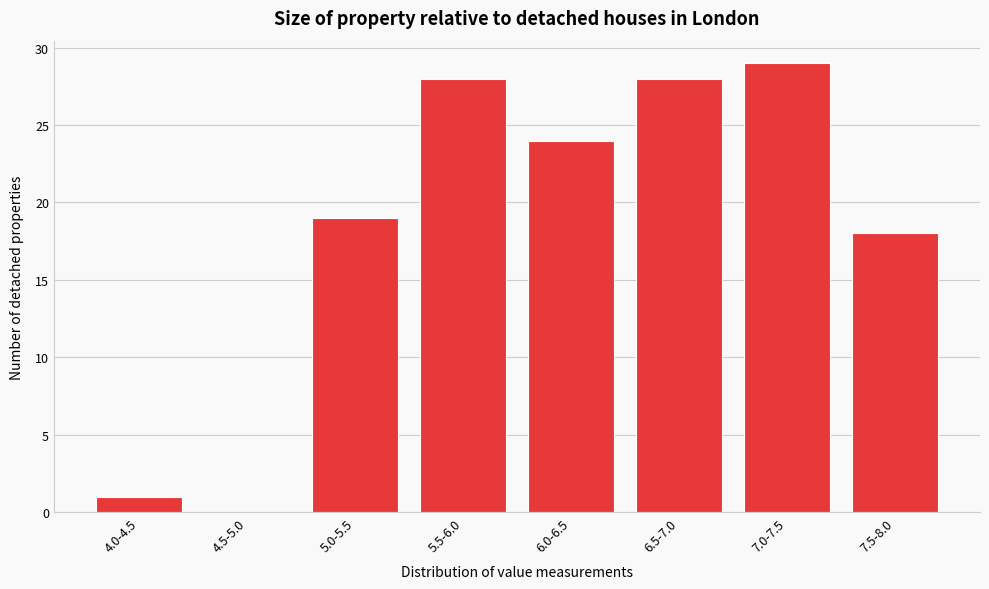

Reading left to right, list all the values displayed in this chart.

4.0-4.5=1	4.5-5.0=0	5.0-5.5=19	5.5-6.0=28	6.0-6.5=24	6.5-7.0=28	7.0-7.5=29	7.5-8.0=18